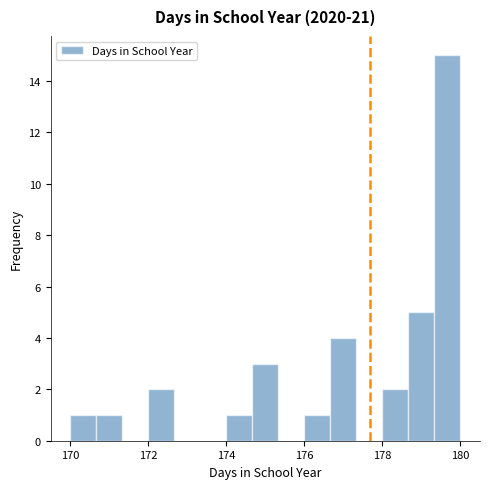

Around what value on the x-axis is the tallest bar? Give the approximate position of its centre, as read against the axis.

179.6